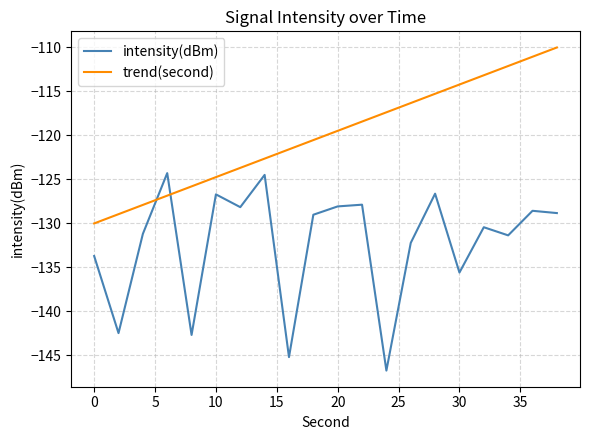

What is the minimum value shown in the chart?

-146.7